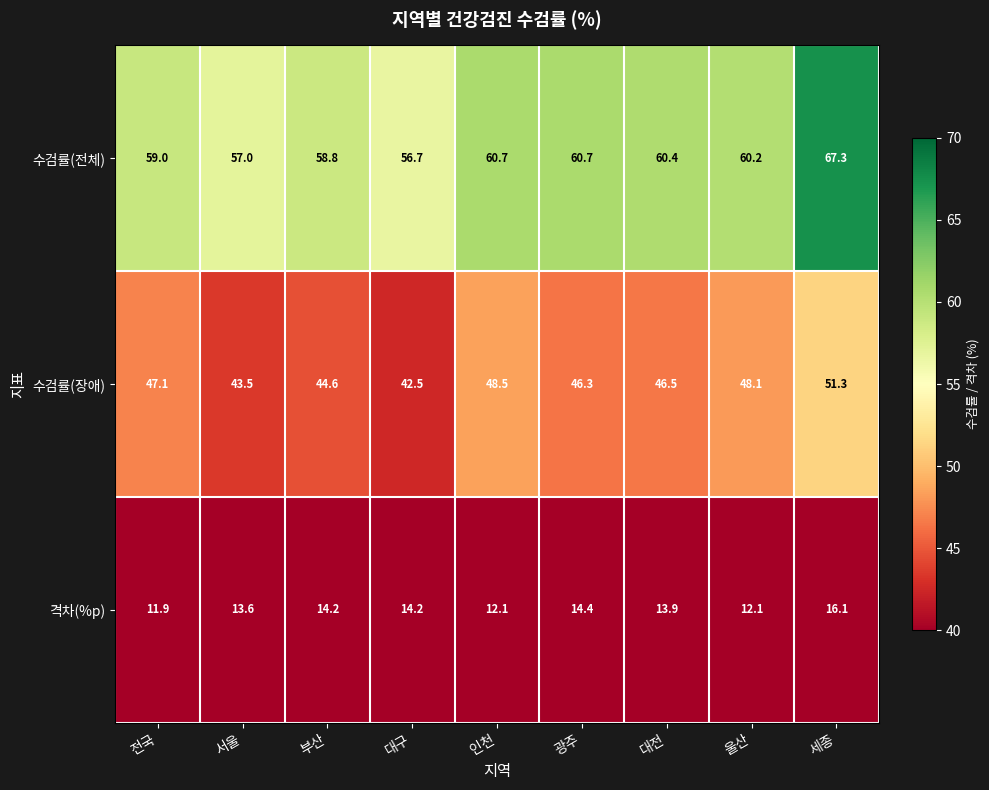

At which label does 수검률(장애) first exceed 46?

전국